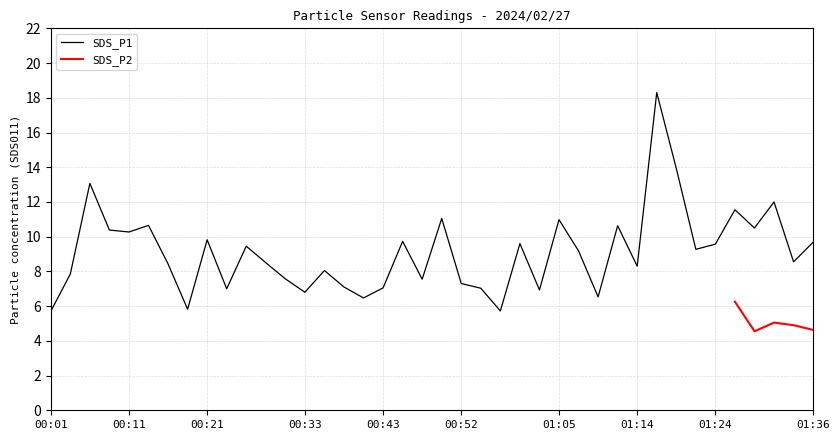

What is the value of the 30th point from the left?

10.6